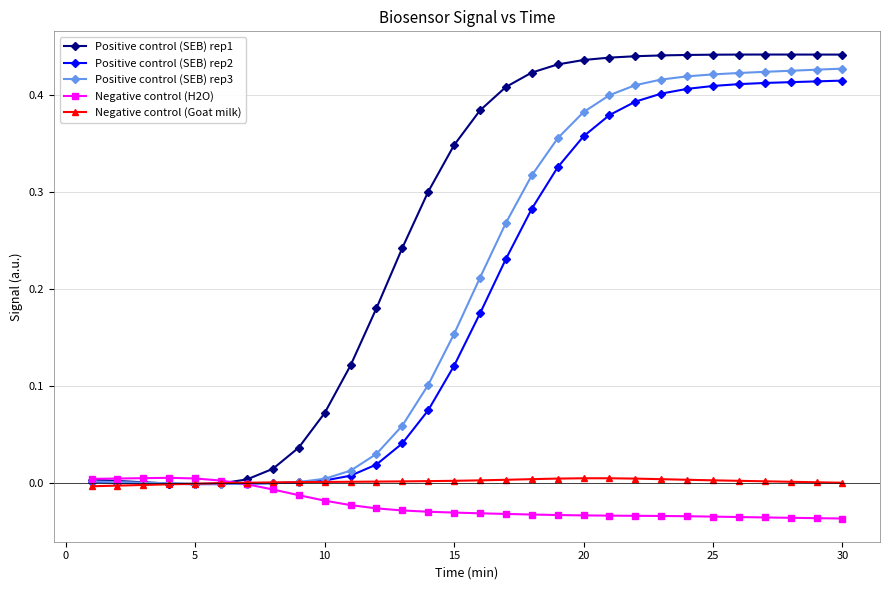

How many series are shown in this chart?

5